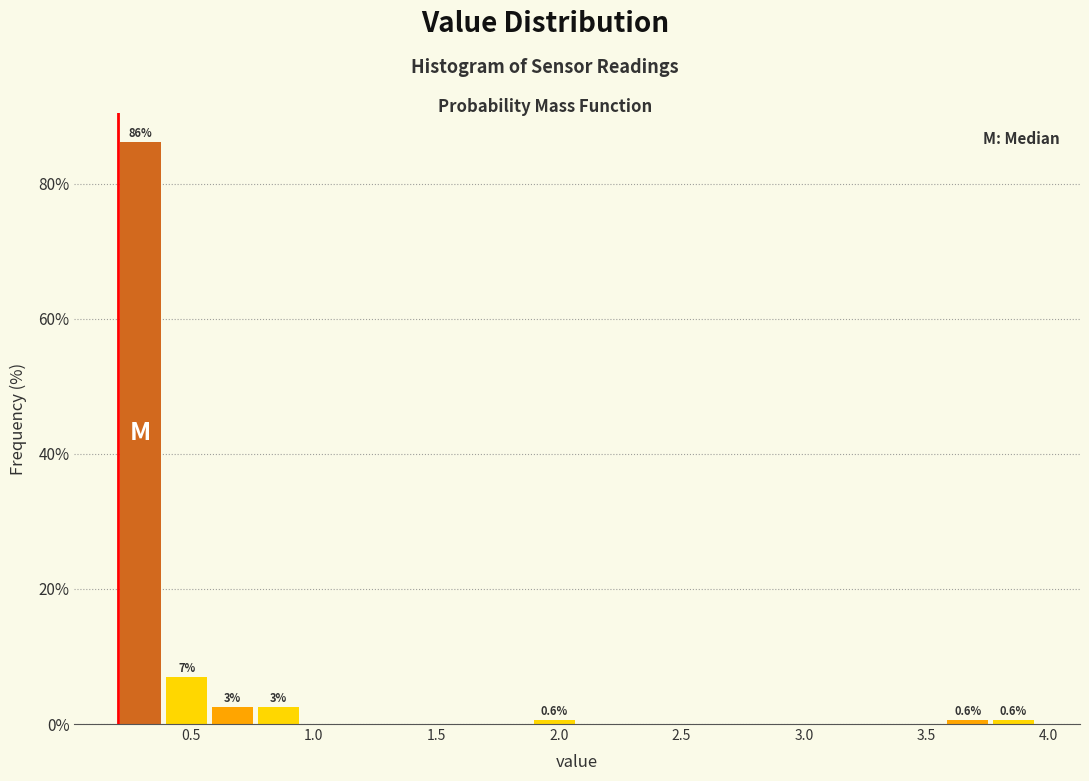

Read against the x-axis, roughly where is the centre of the tallest bar?

0.30